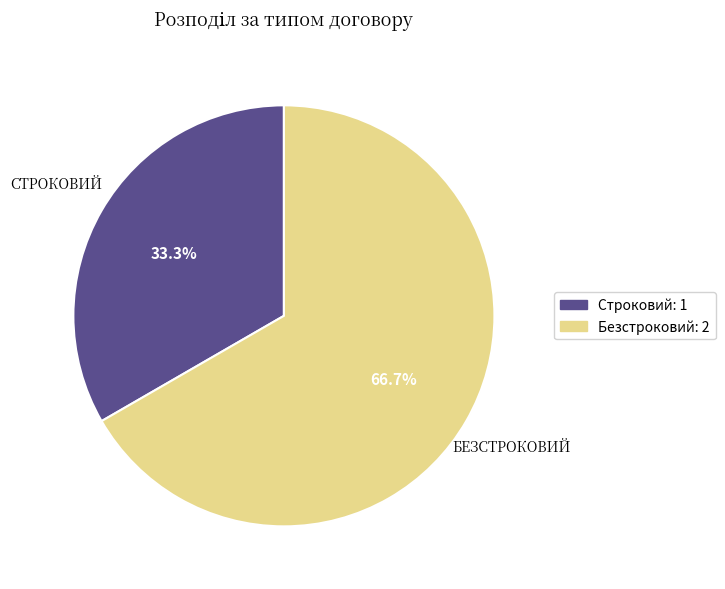

Which slice is the smallest?

Строковий